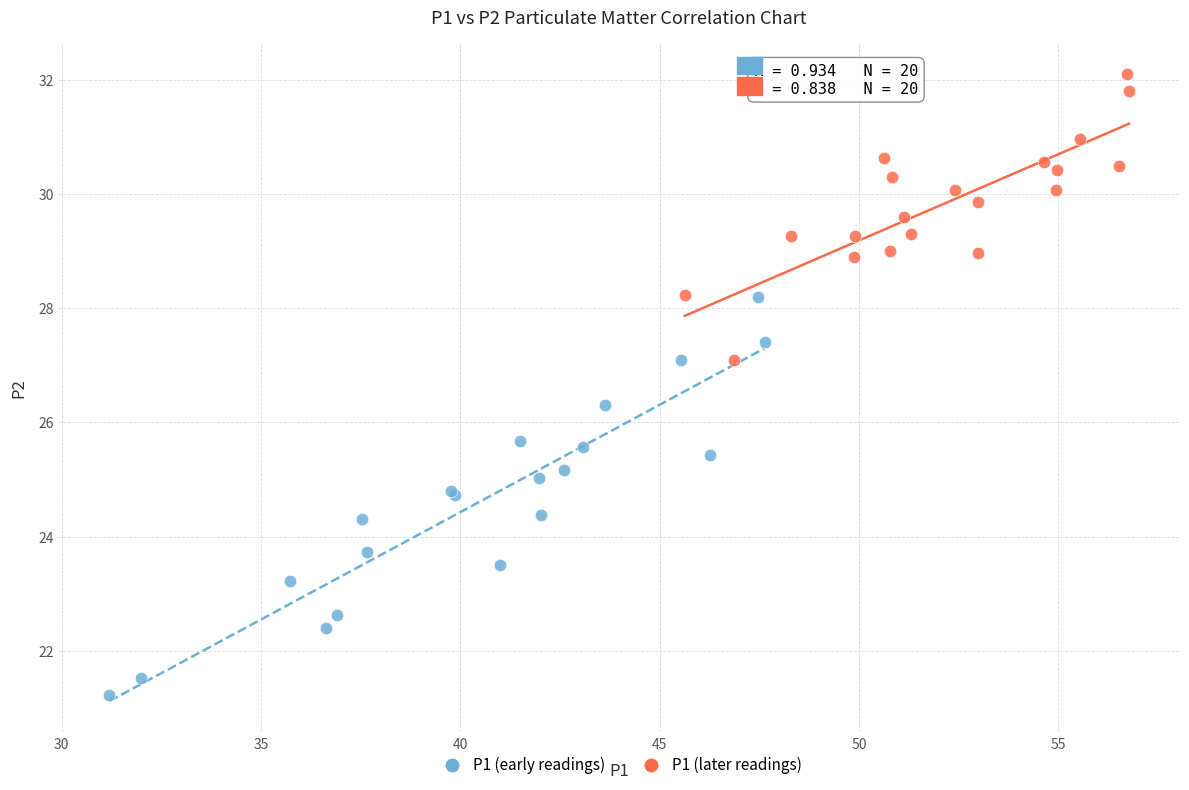

Which series has the widest spread of Y values?

P1 (early readings)